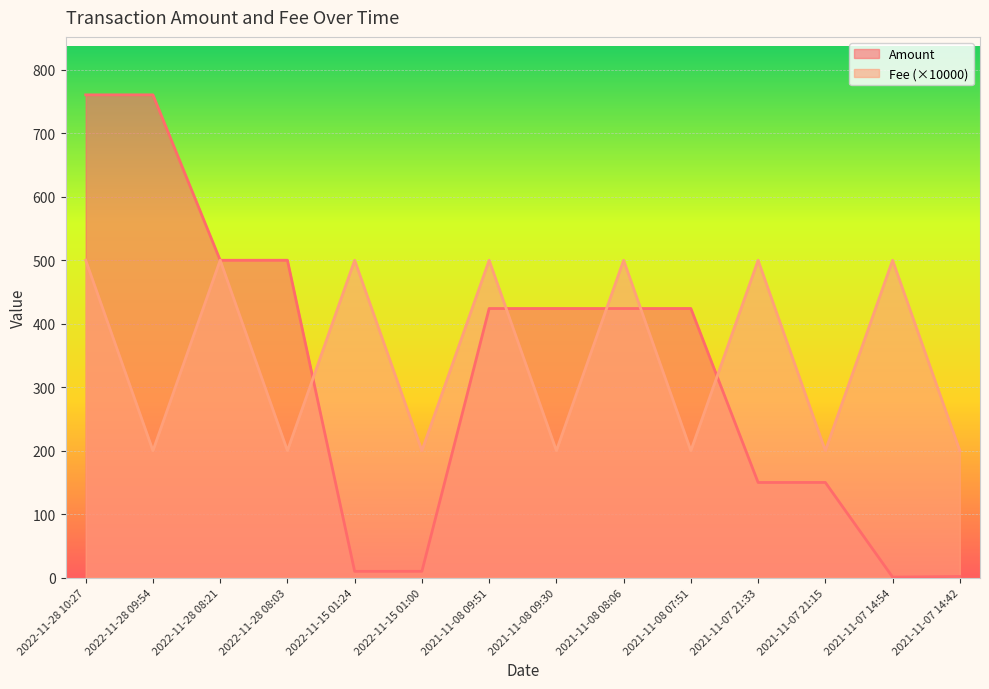

Rank the series by their average value, from highest to lowest.

Fee (×10000), Amount